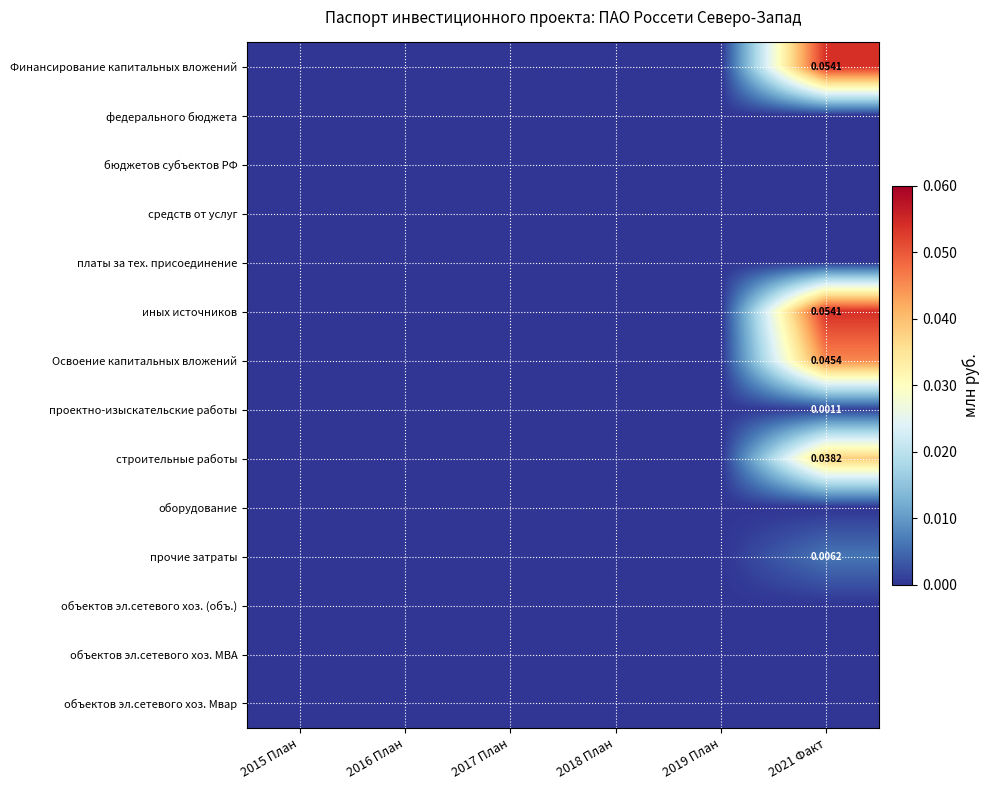

At which category is the sum across all series the highest?

2021 Факт